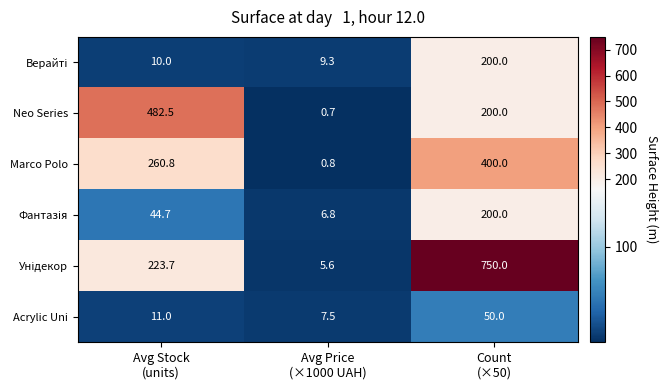

What is the smallest value displayed?

0.7